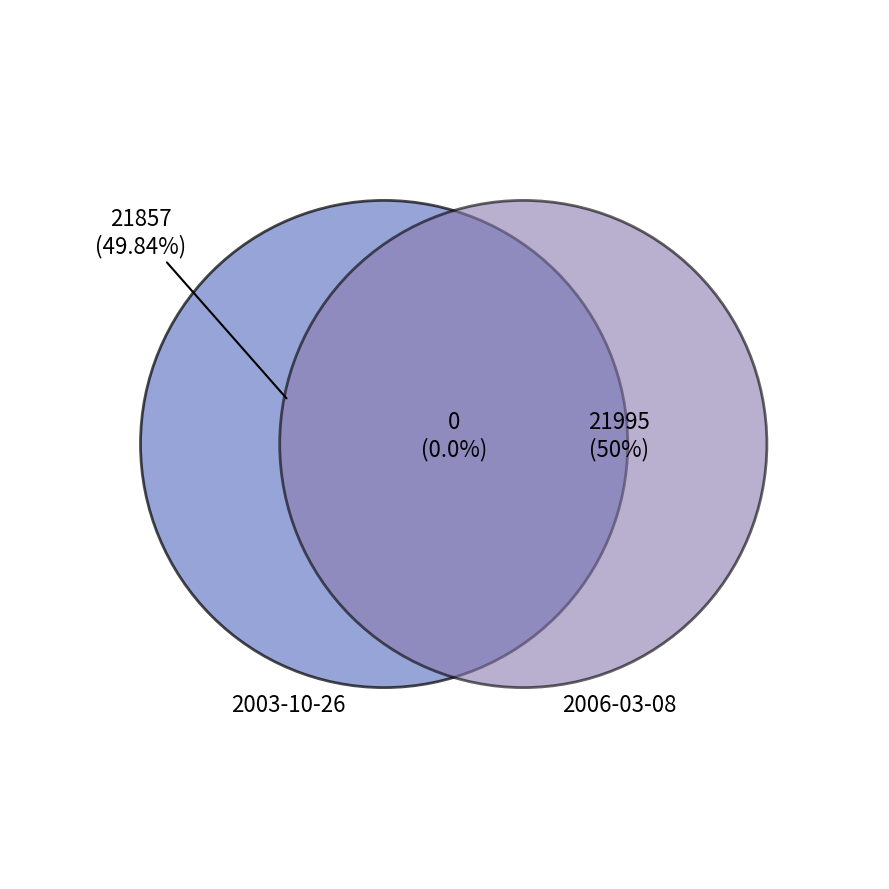

Does 2003-10-26 represent more than half of the total?

No